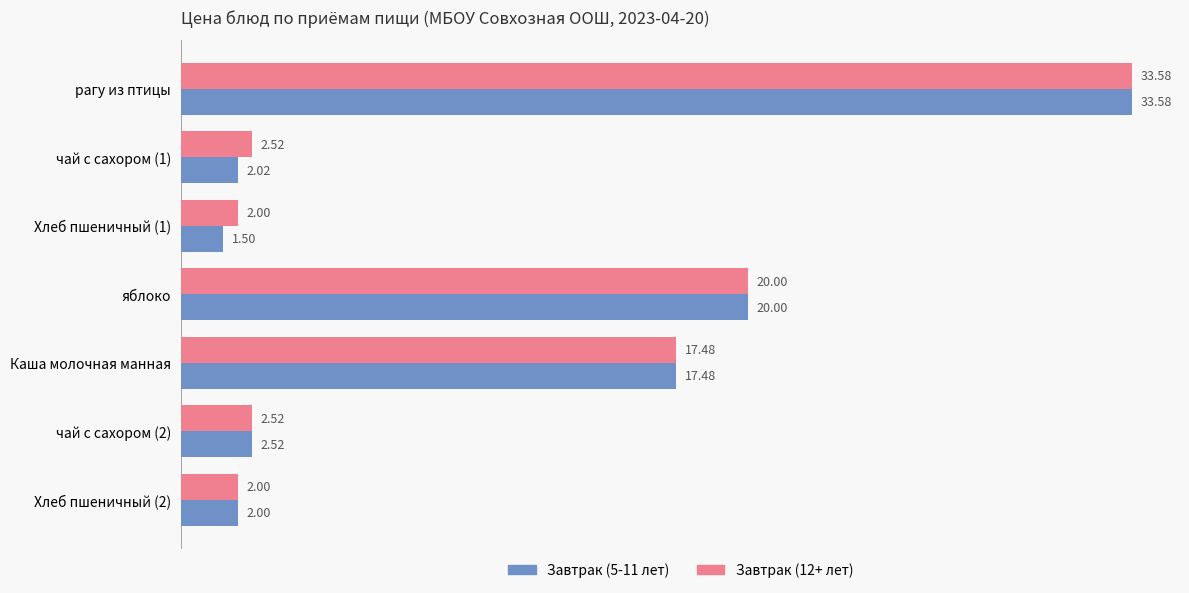

What is the sum of all Завтрак (12+ лет) values?

80.1